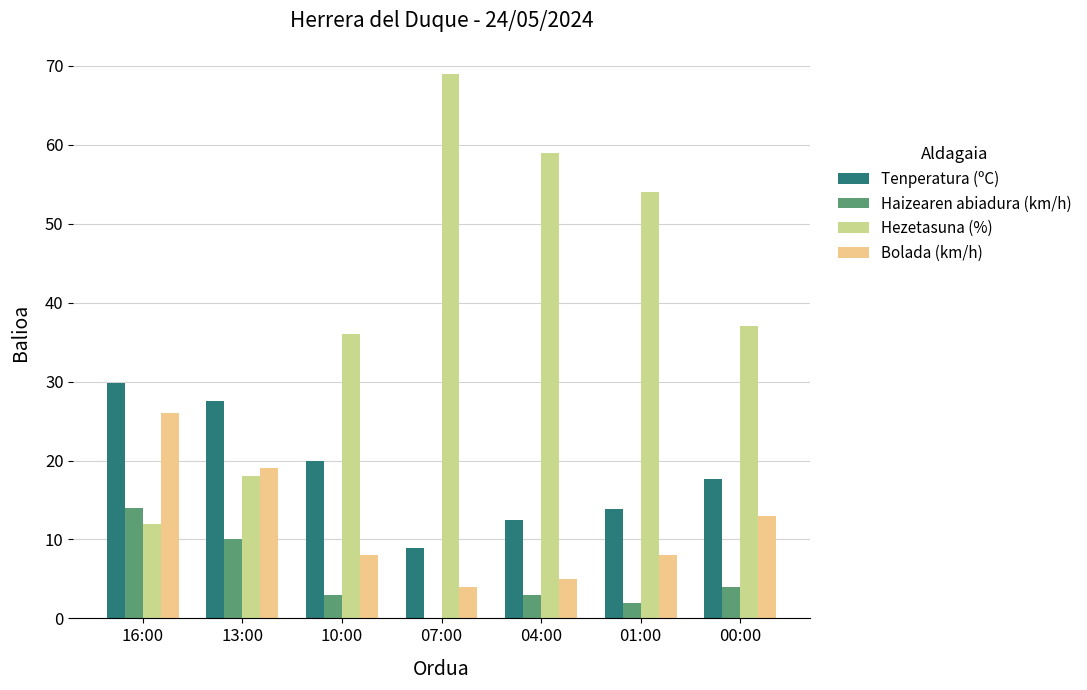

What is the maximum value for Bolada (km/h)?

26.0